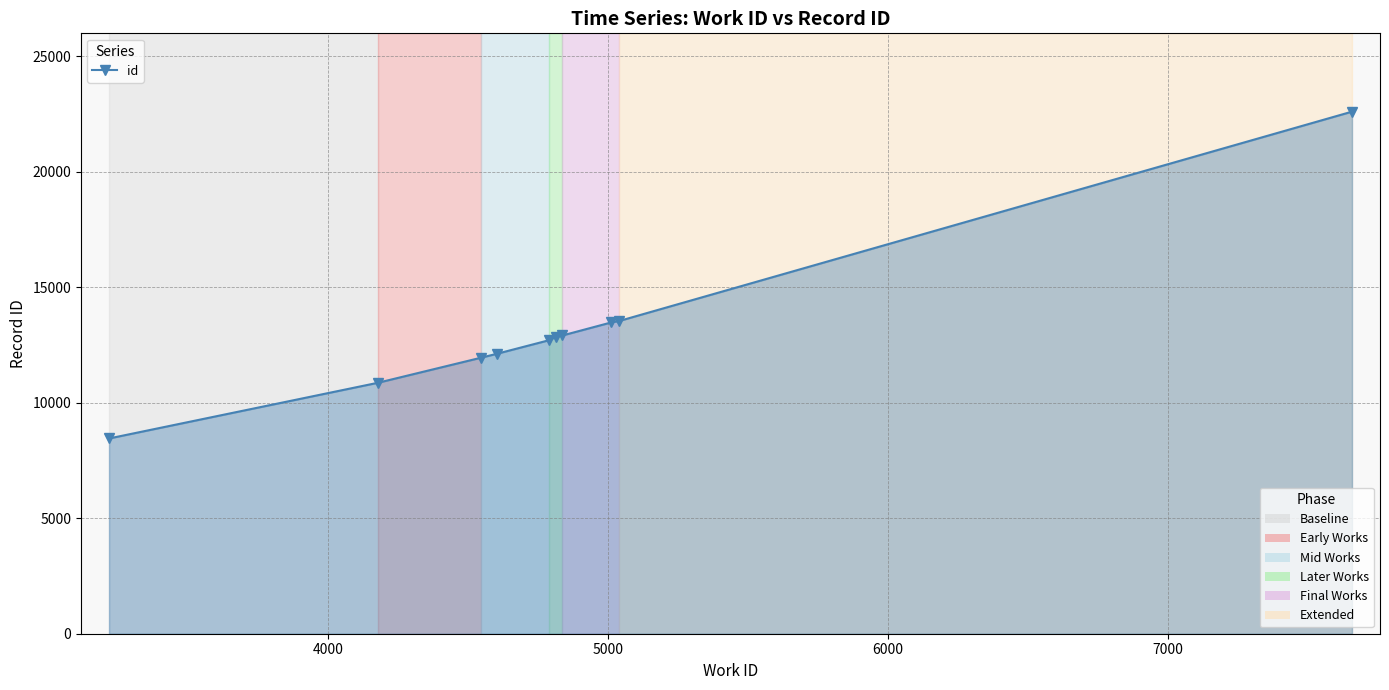

What is the difference between the second highest and minimum values?

5081